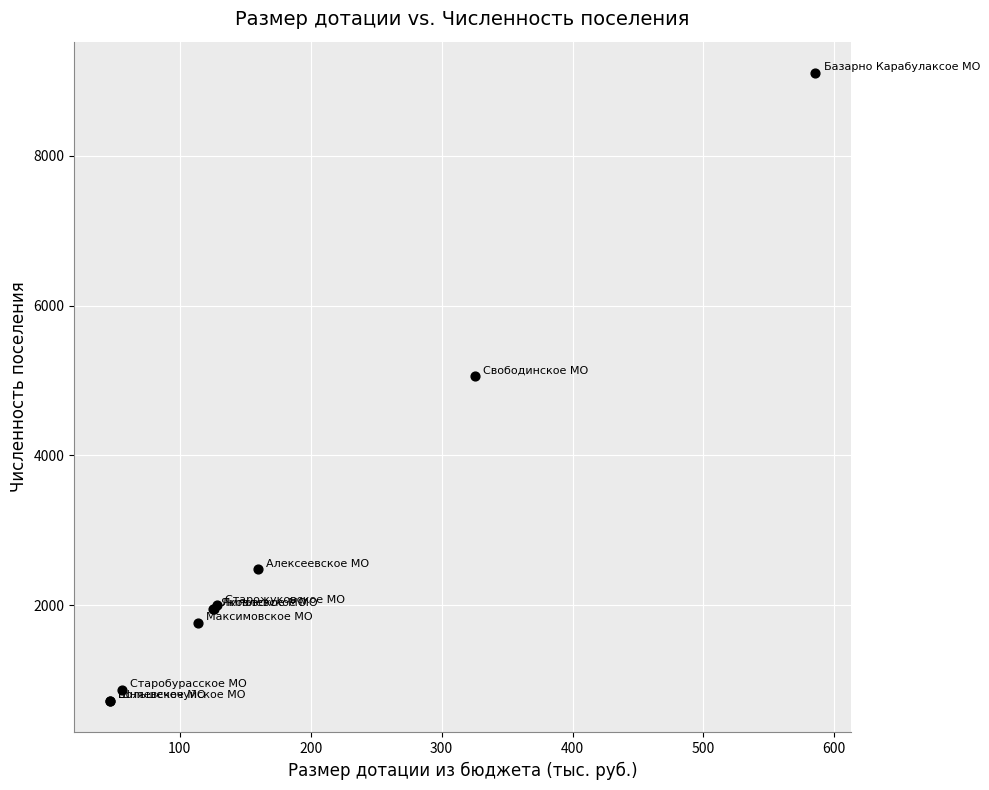

What Y value in the scatter plot is closest to 4913?

5060